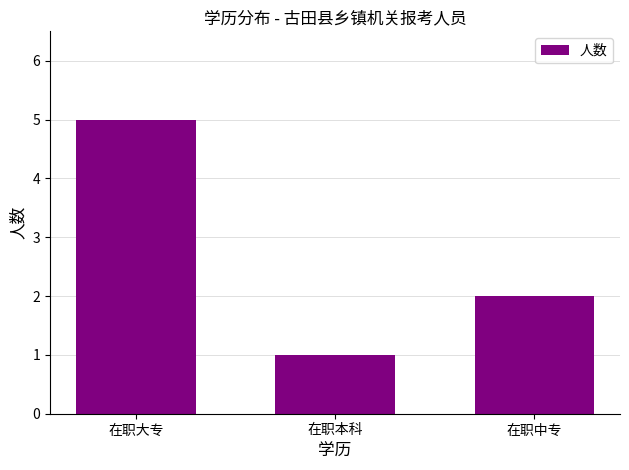

Rank the categories by value from lowest to highest.

在职本科, 在职中专, 在职大专